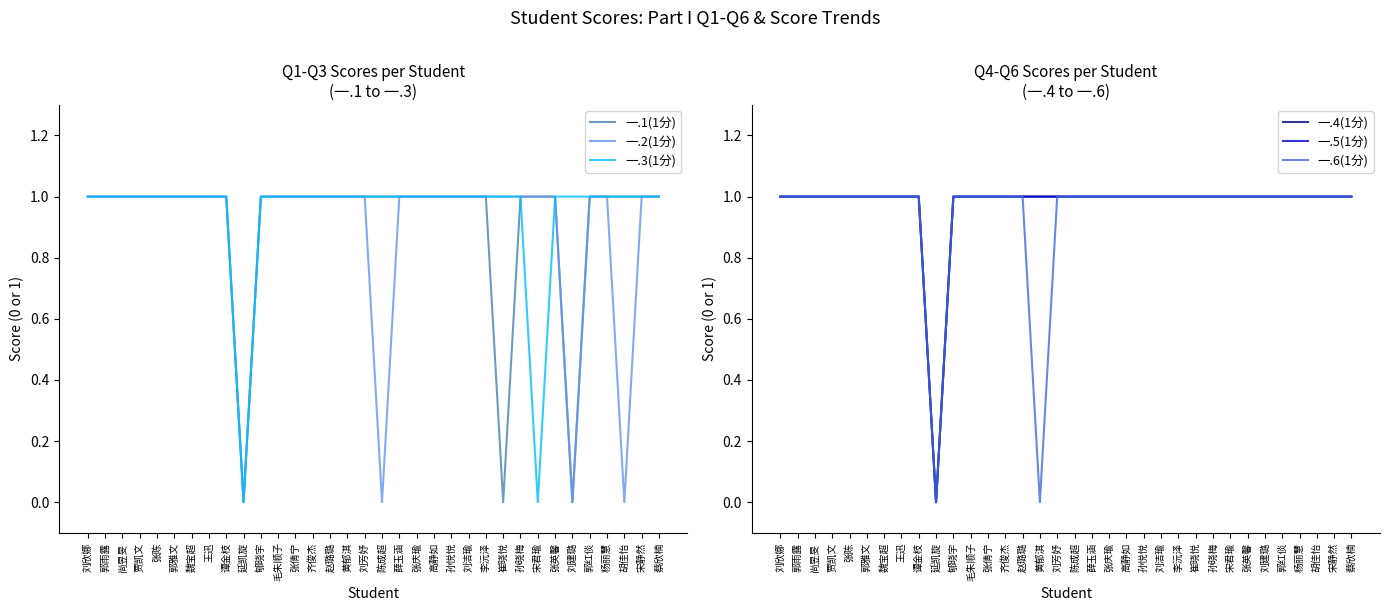

Which series has the largest total across all categories?

一.4(1分)